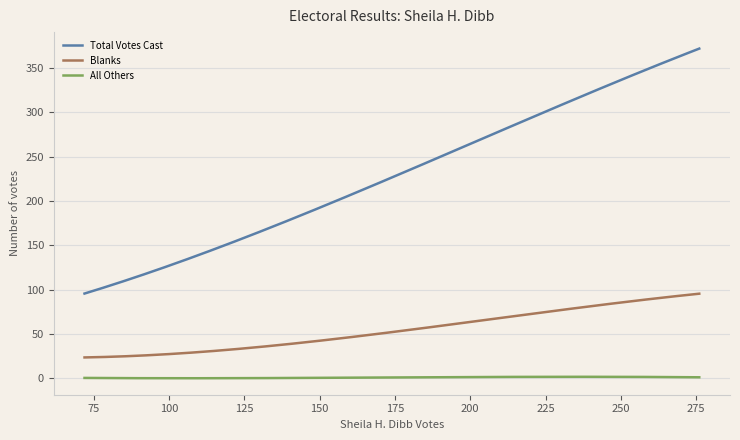

What are all the series names shown in the legend?

Total Votes Cast, Blanks, All Others